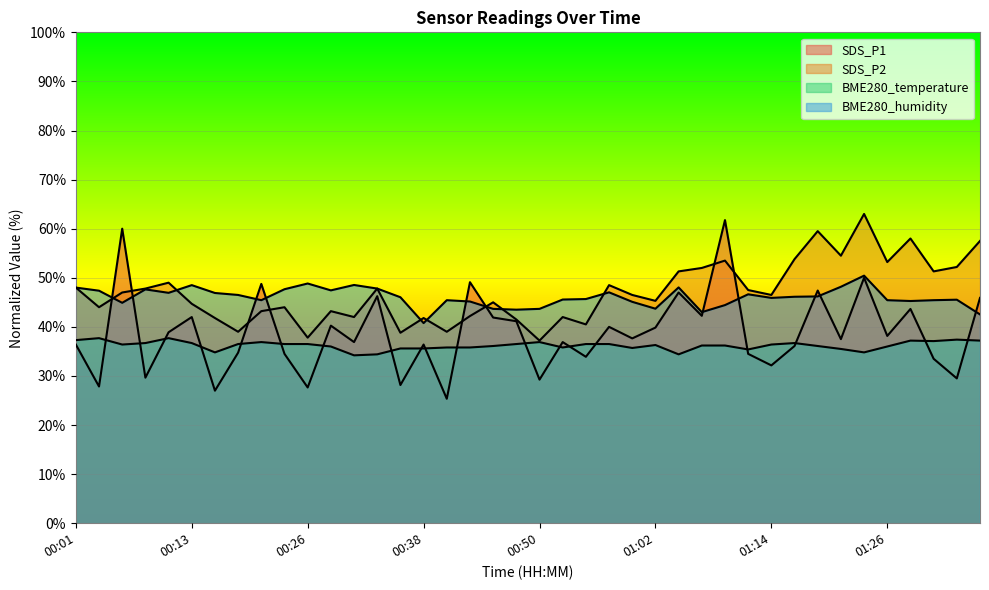

True or false: BME280_temperature and SDS_P1 cross at least once.

True